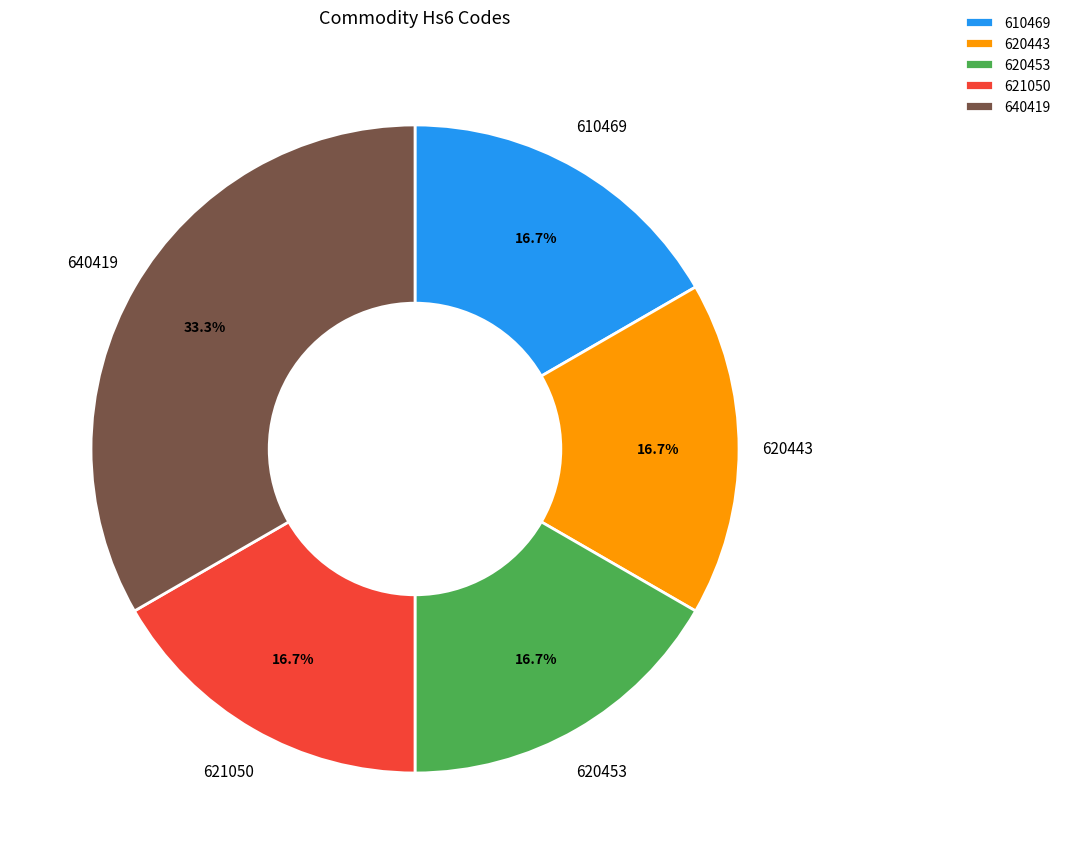

Combined, what portion of the pie is 640419 and 610469?

50.0%